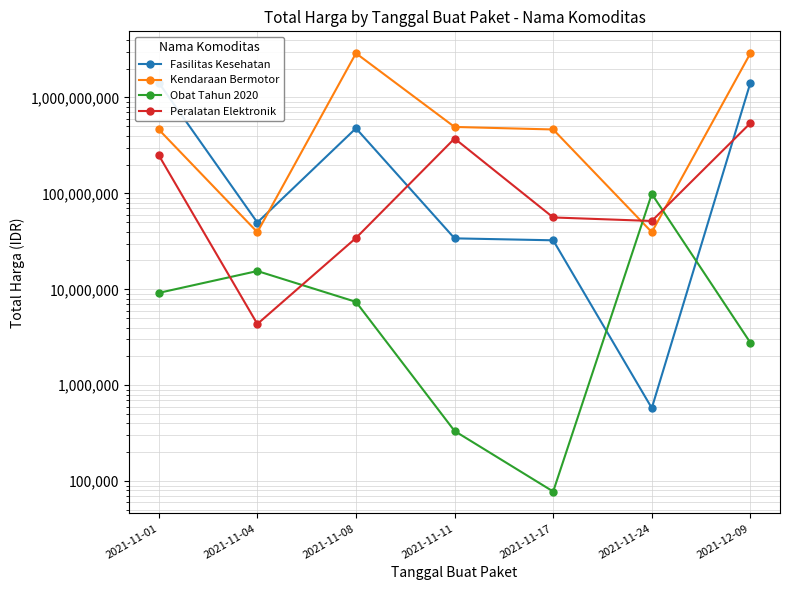

What is the label of the 3rd point from the right?

2021-11-17